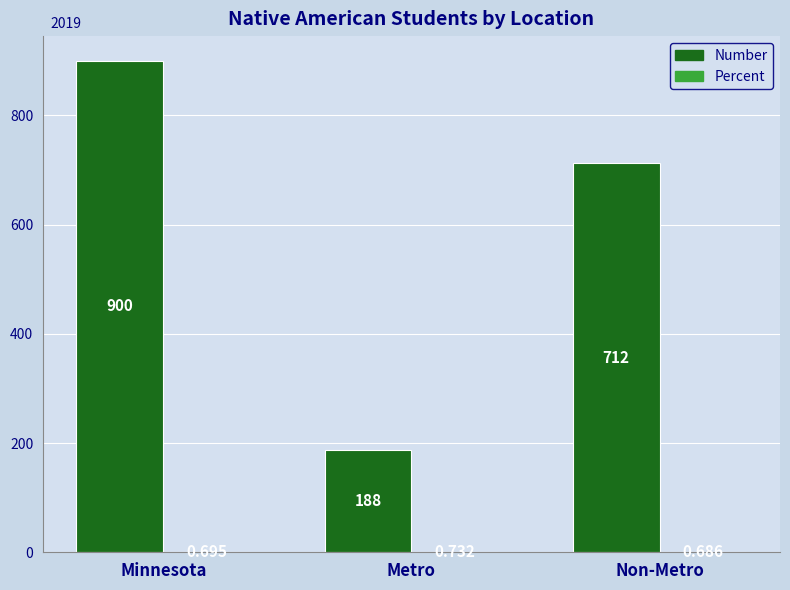

Where does the Number series first go above 712?

Minnesota